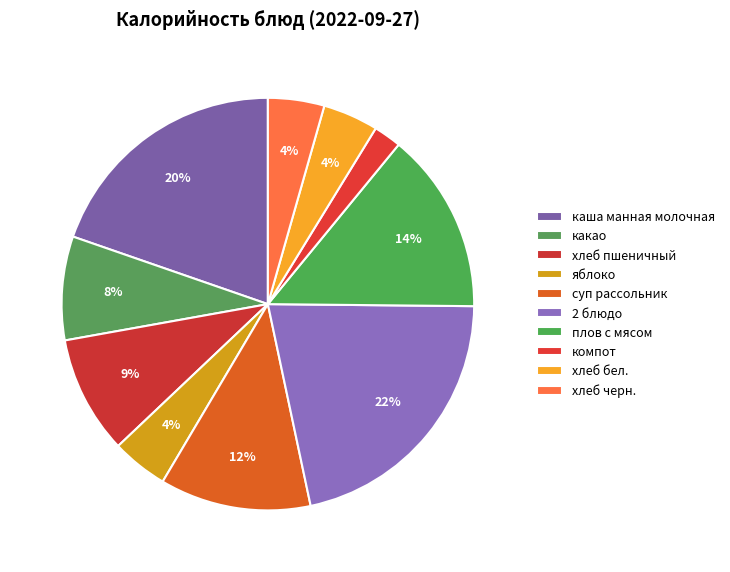

To the nearest percent, what is the average slice percentage?

10%